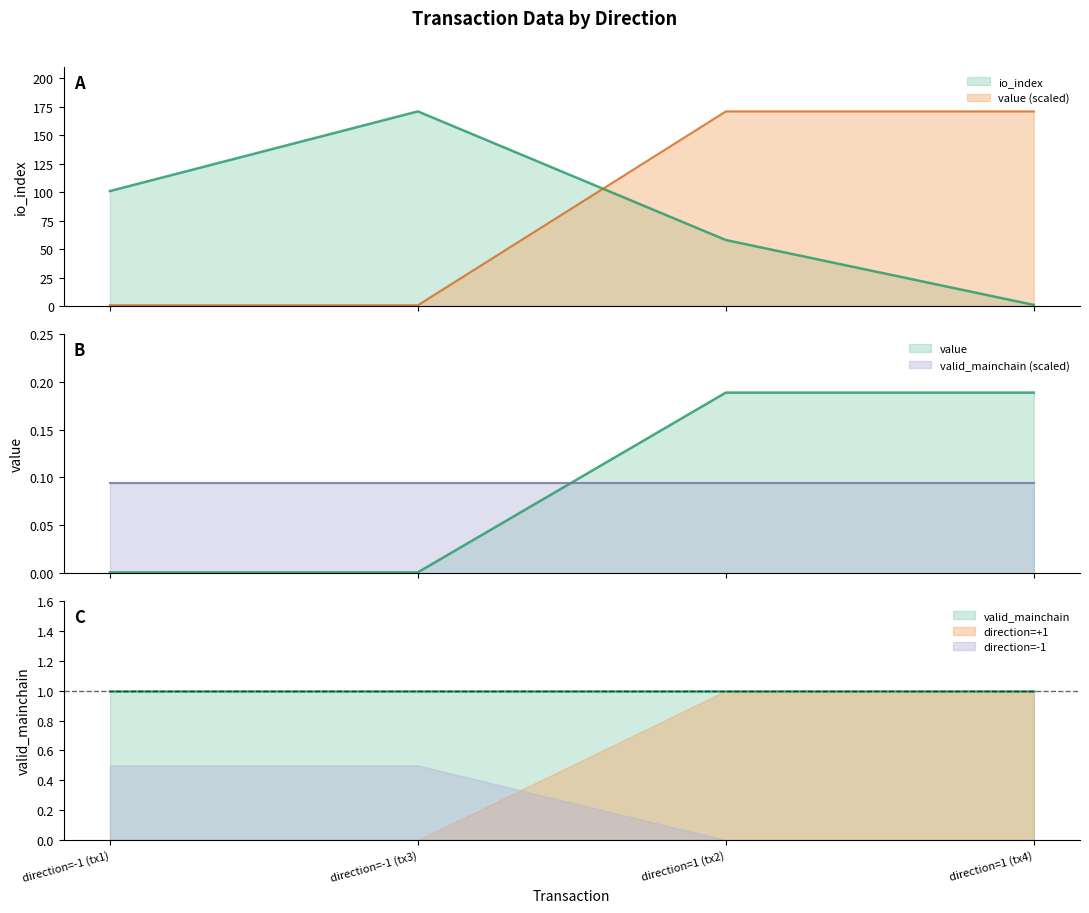

Does the chart display data point markers on the line(s)?

No